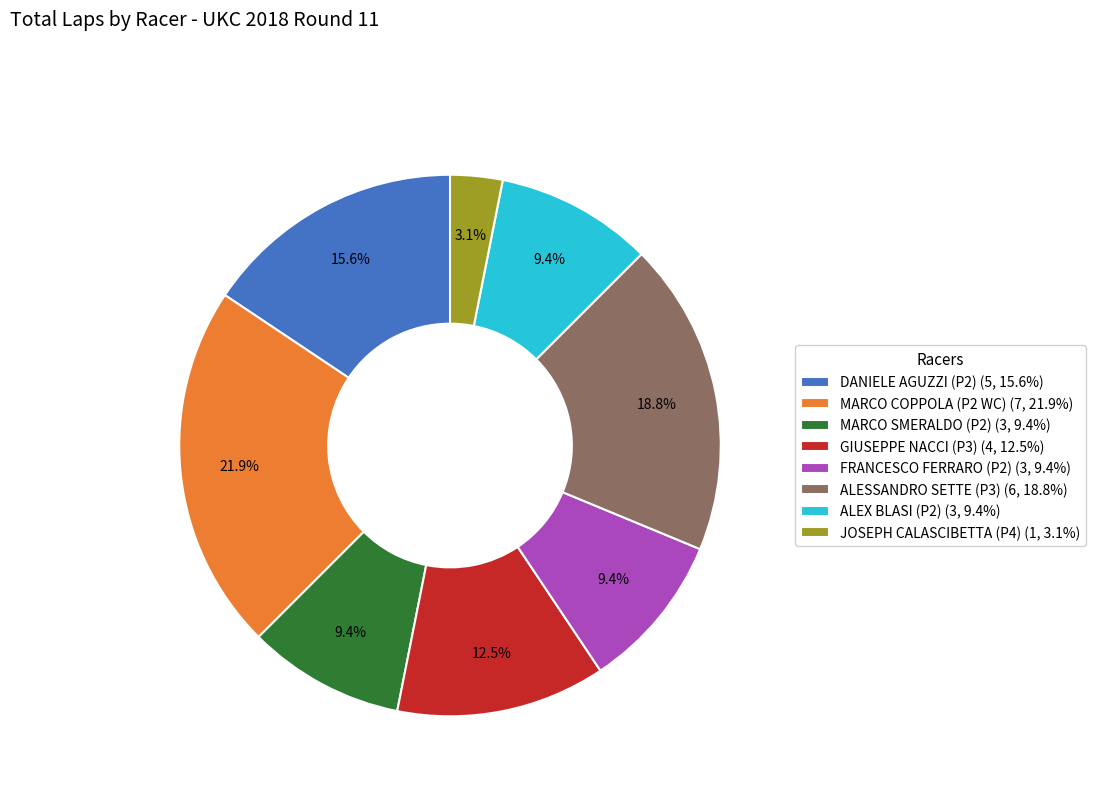

Which category has the biggest portion of the pie?

MARCO COPPOLA (P2 WC) (7, 21.9%)